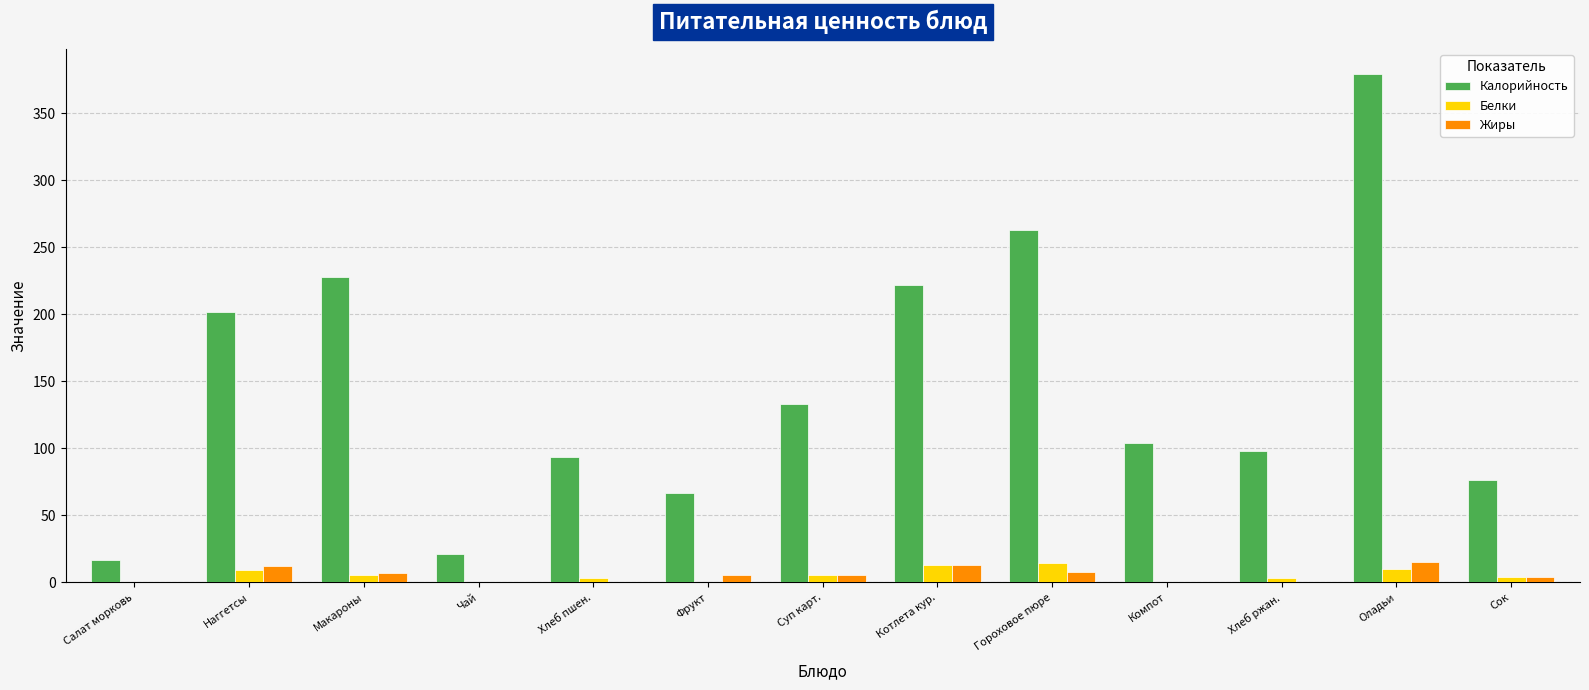

Is the value of Калорийность at Хлеб пшен. greater than the value of Белки at Оладьи?

Yes